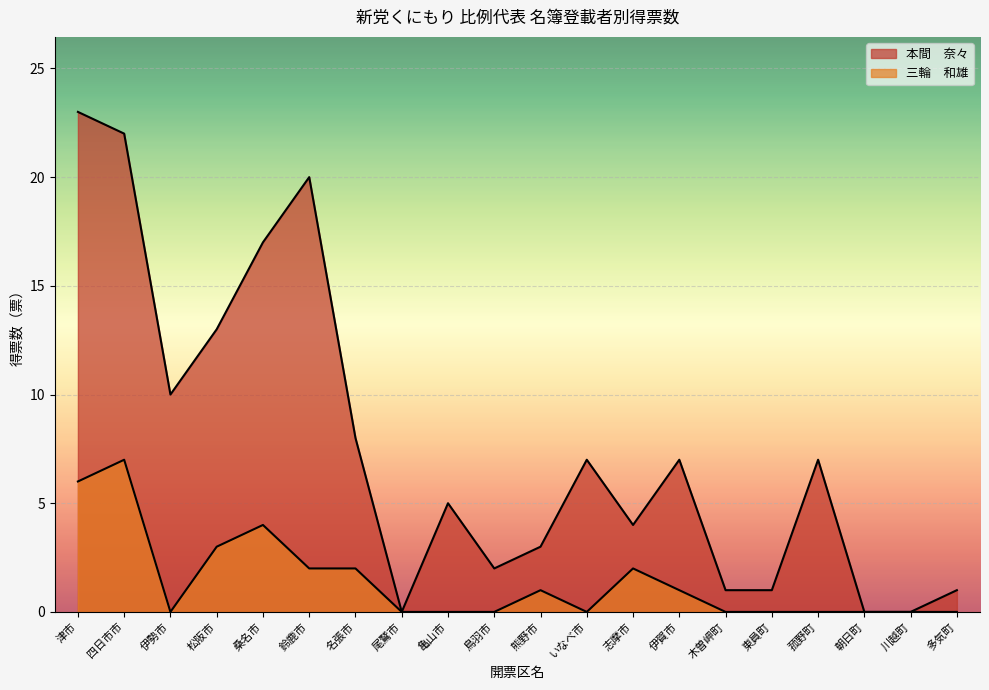

At which category does 三輪　和雄 reach its first local peak?

四日市市